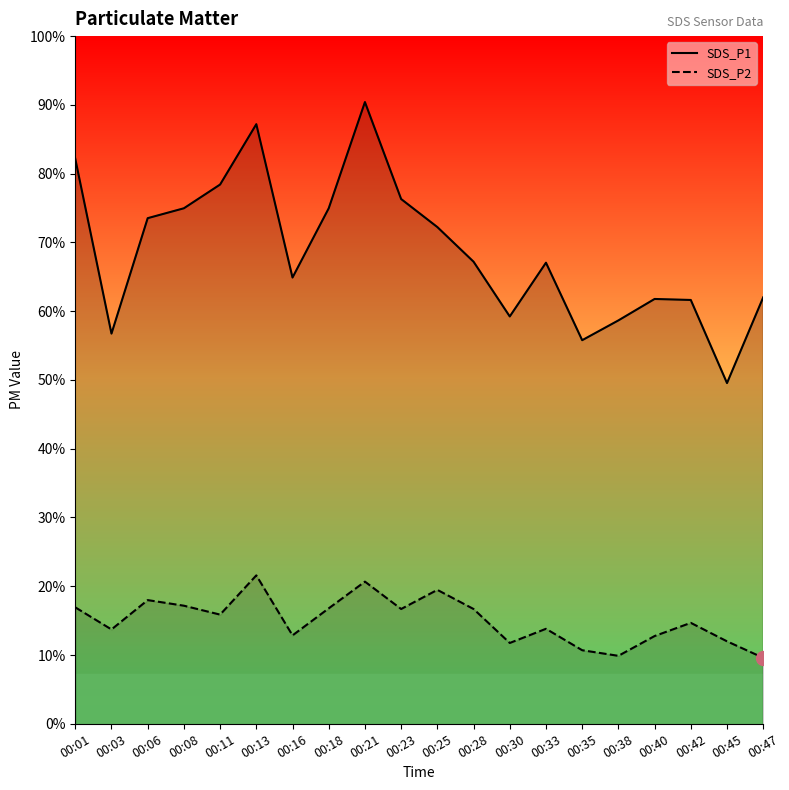

True or false: SDS_P1 and SDS_P2 intersect in this chart.

False